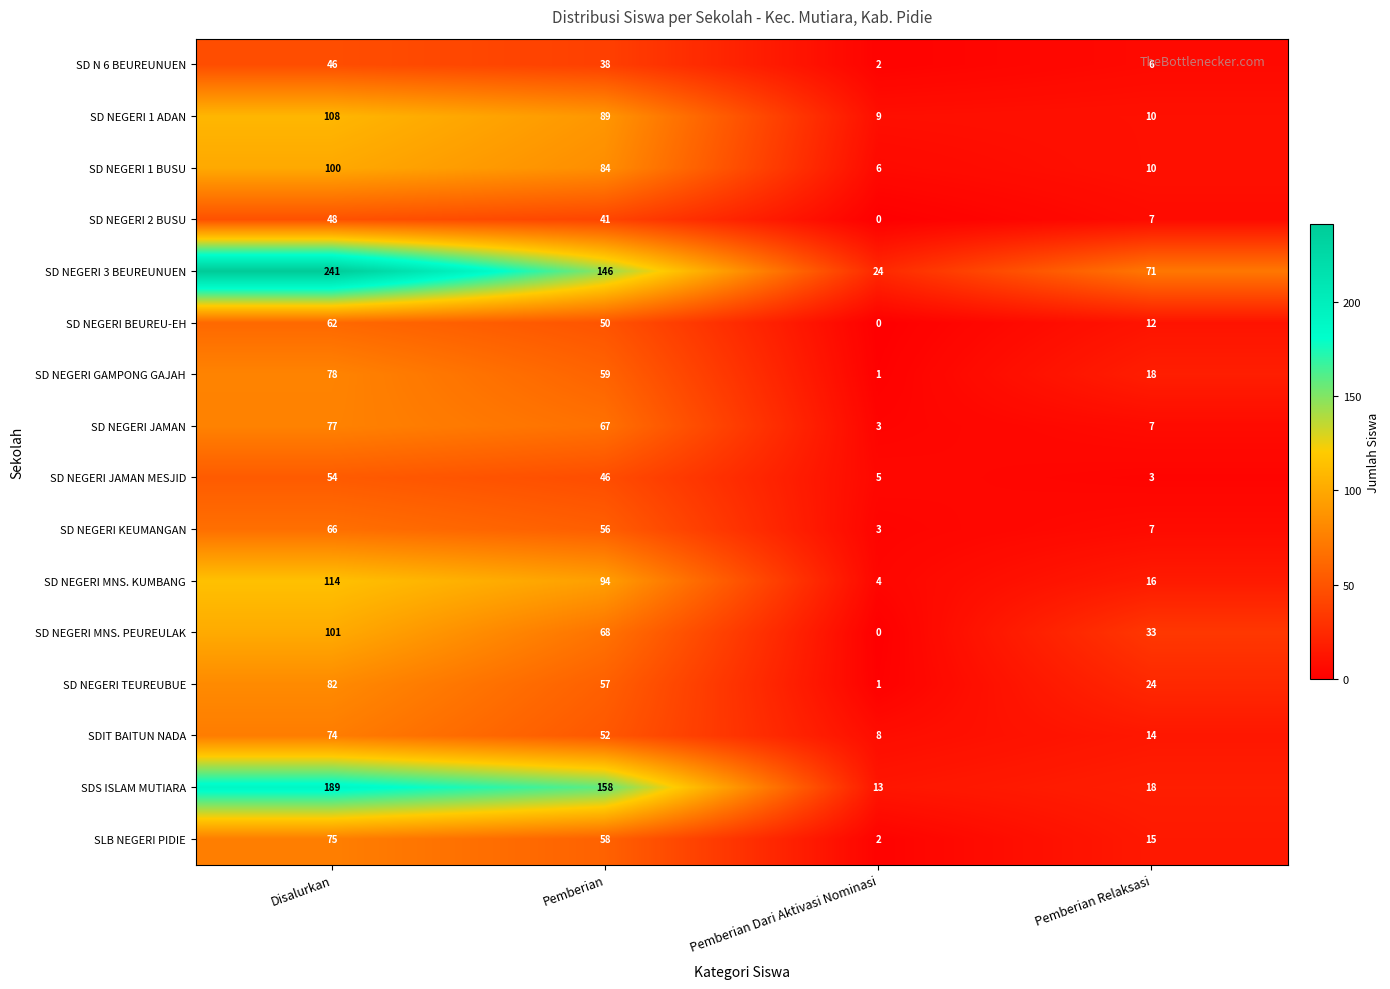

At which category does the chart reach its peak across all series?

Disalurkan